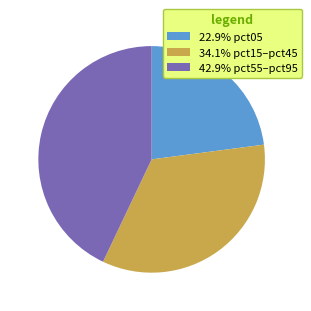

Count the number of slices in the pie.

3